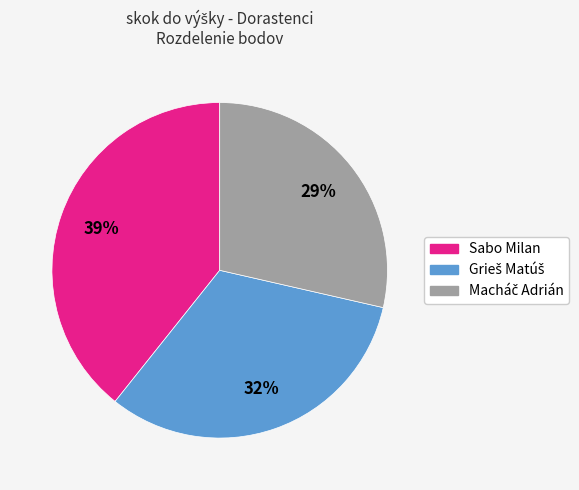

What percentage is the Sabo Milan slice, to the nearest percent?

39%